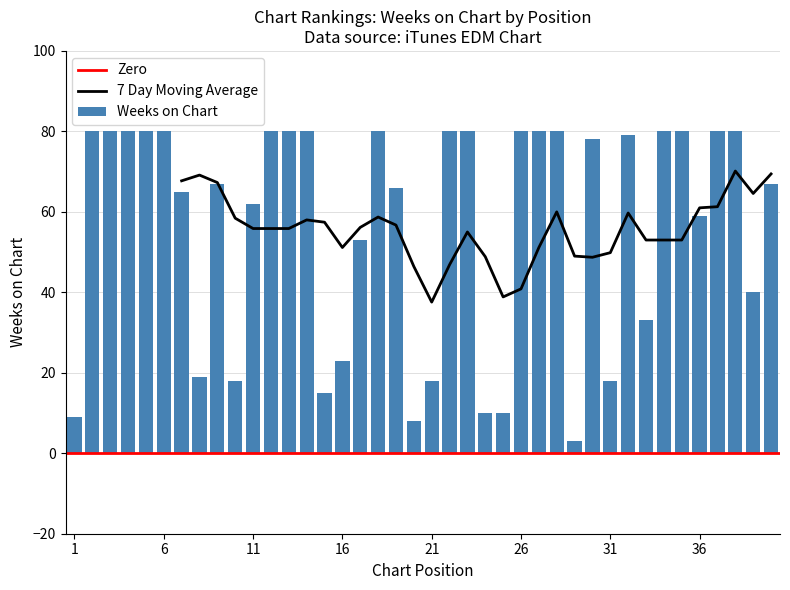

How many values exceed 78?

19